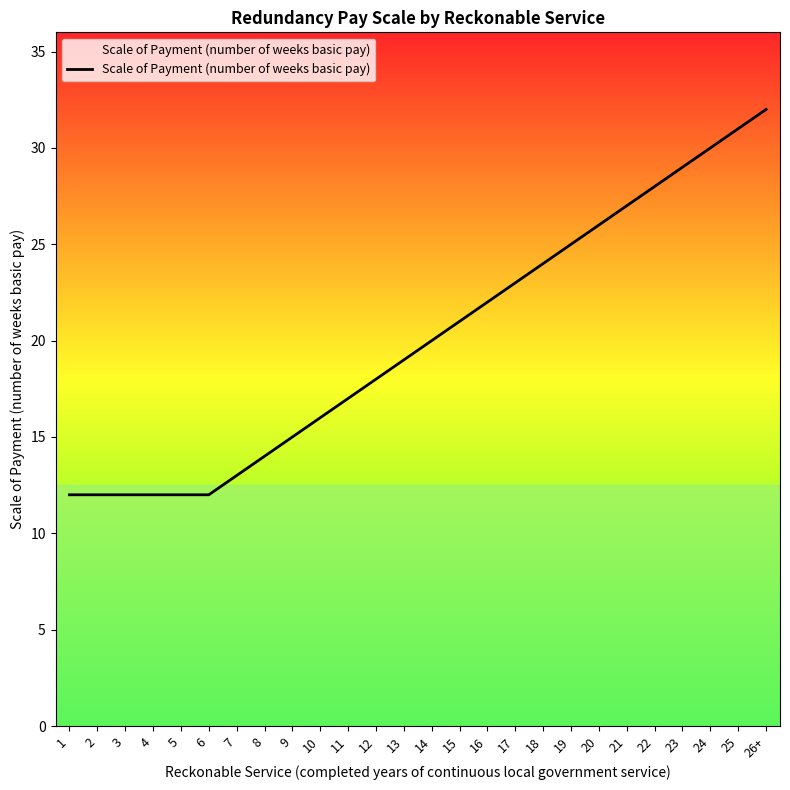

At which category does the chart reach its peak across all series?

26+